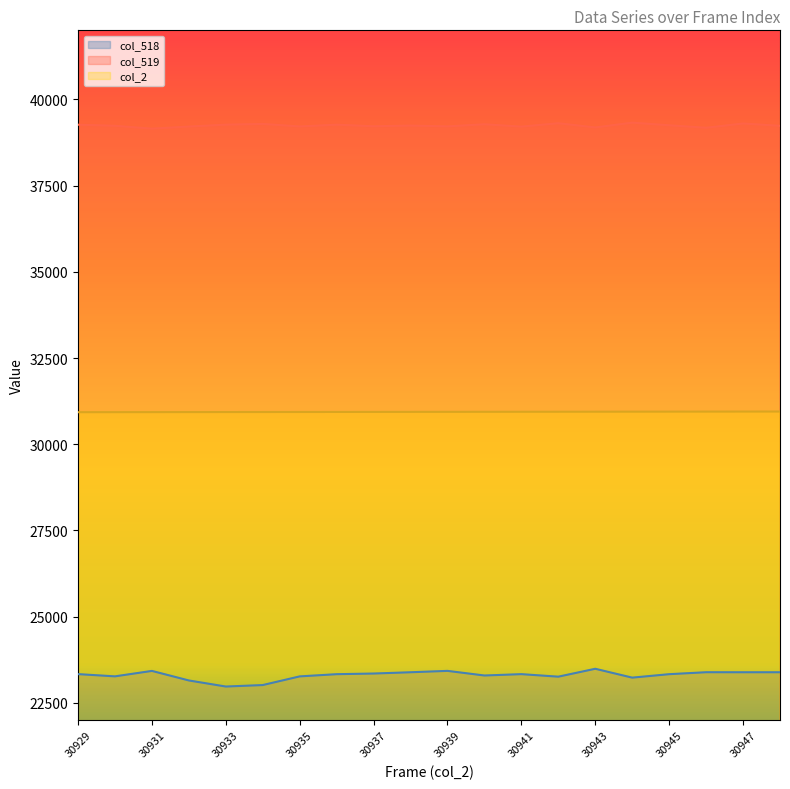

Rank the series at 30929 from lowest to highest value.

col_518, col_2, col_519